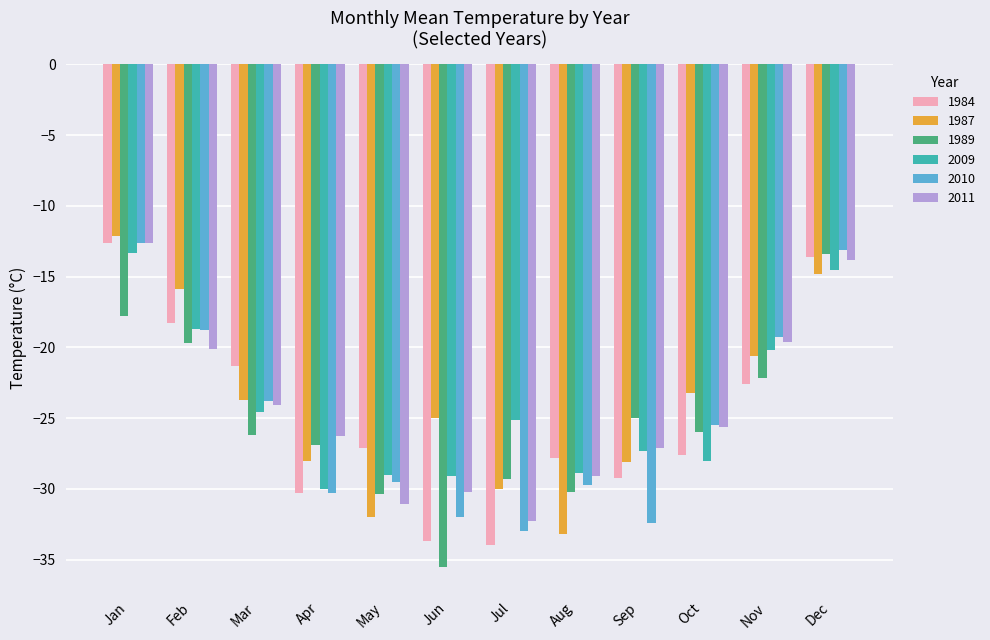

What are all the series names shown in the legend?

1984, 1987, 1989, 2009, 2010, 2011